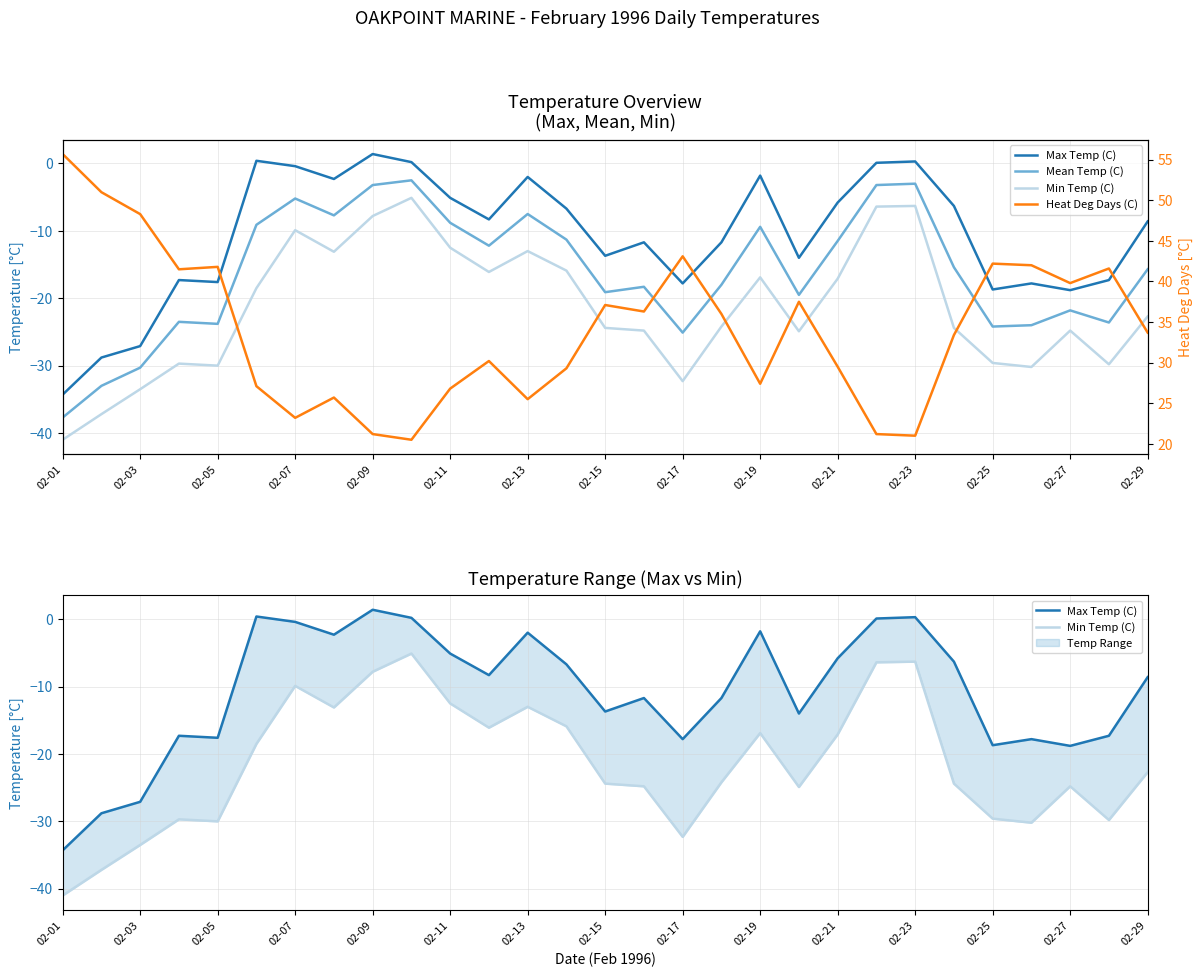

What is the difference between the maximum and second lowest values in the Min Temp (C) series?

32.1